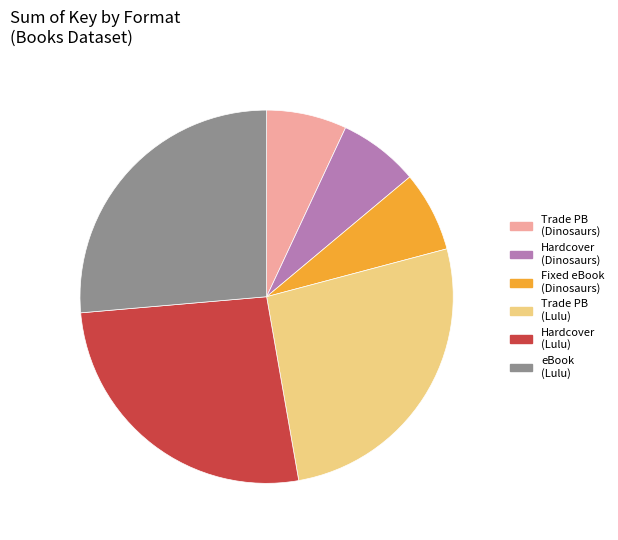

Is there any slice that represents more than half of the pie?

No